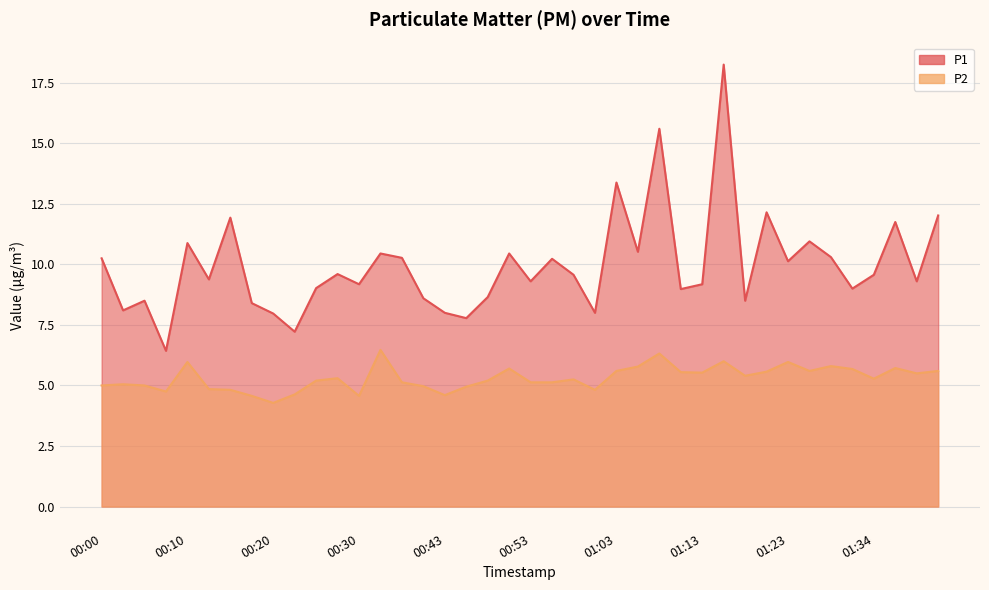

True or false: P1 and P2 intersect in this chart.

False